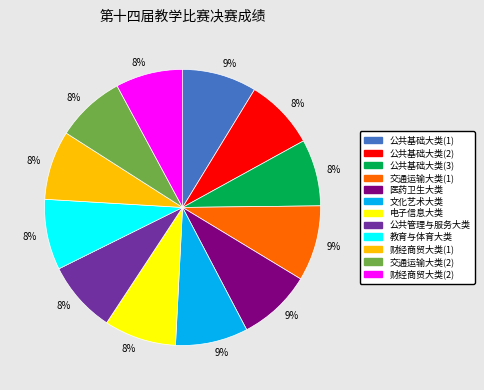

To the nearest percent, what is the average slice percentage?

8%